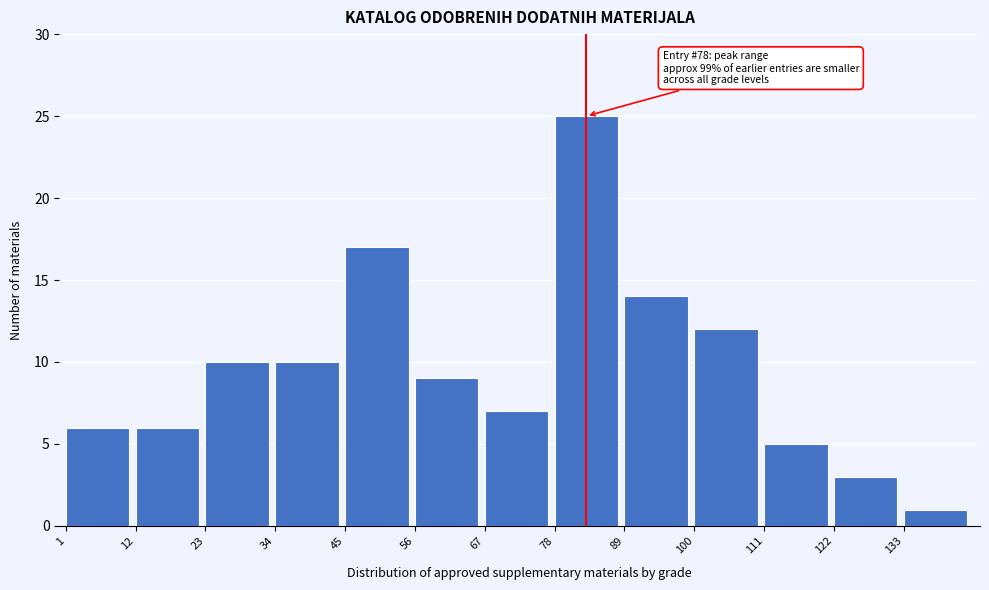

Reading left to right, transcribe all the data shown in this chart.

6	6	10	10	17	9	7	25	14	12	5	3	1